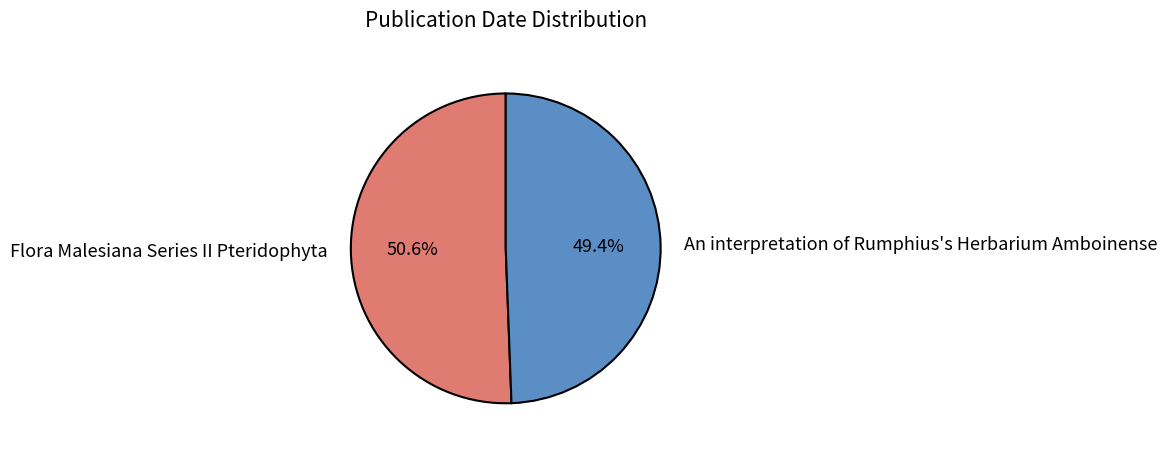

How many segments does this pie chart have?

2